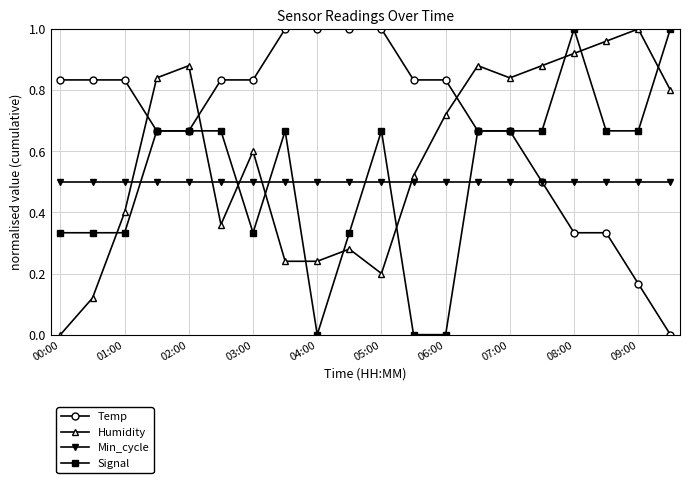

What is the sum of all Humidity values?

11.7